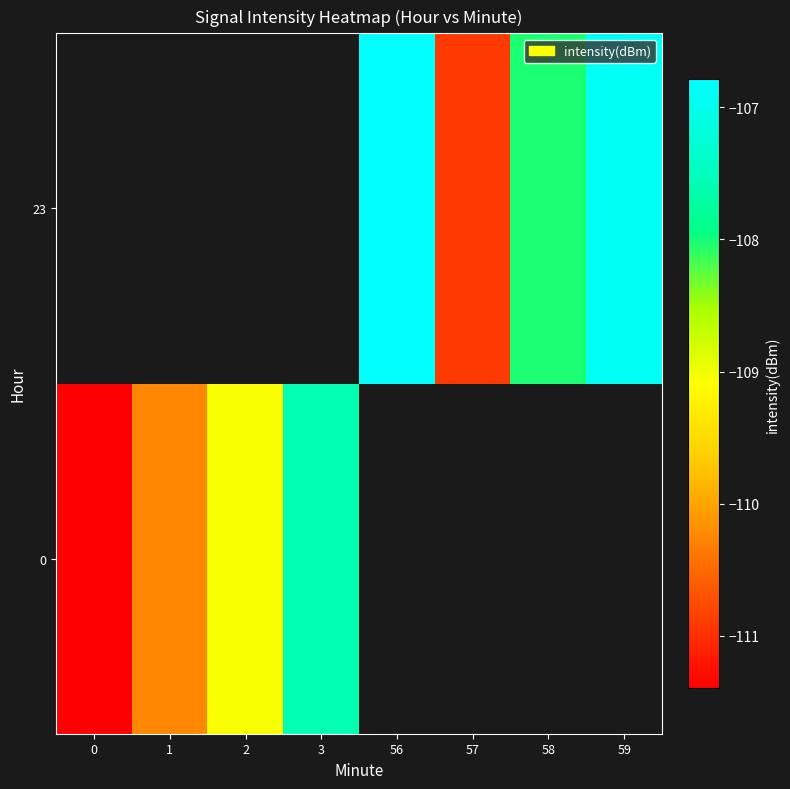

List the series in order of their overall mean, lowest first.

0, 23